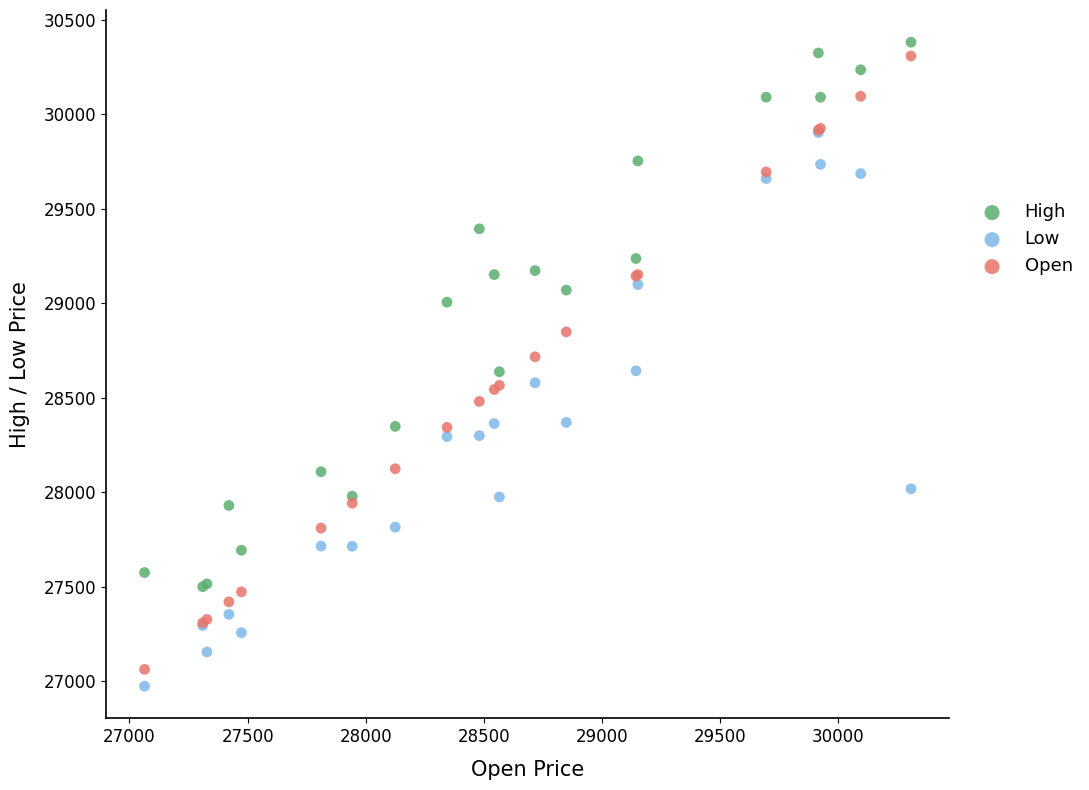

What are all the series names shown in the legend?

High, Low, Open